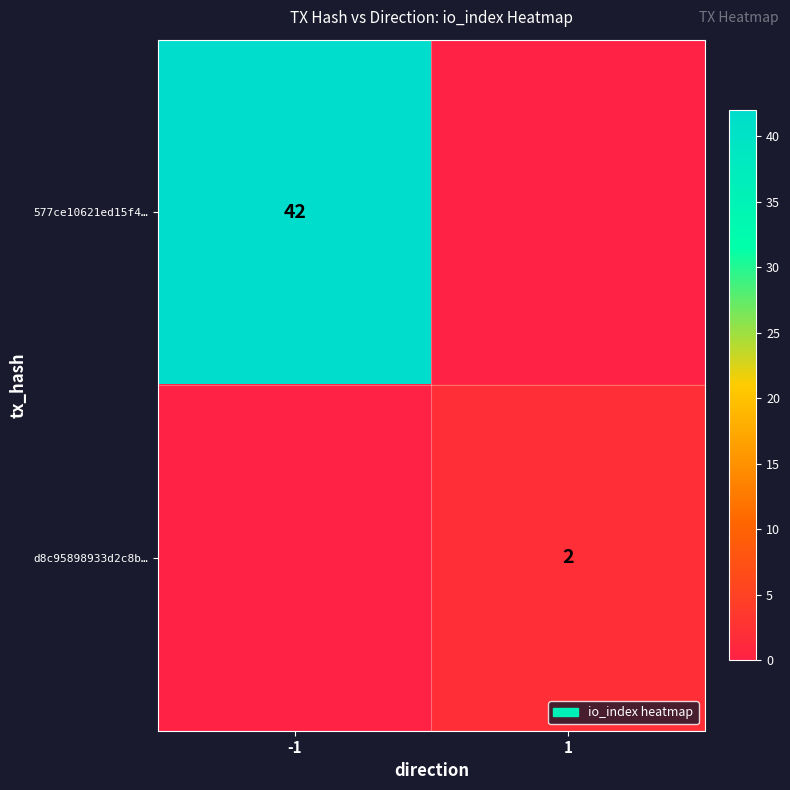

The d8c95898933d2c8b… series shows 2 at 1. True or false?

True